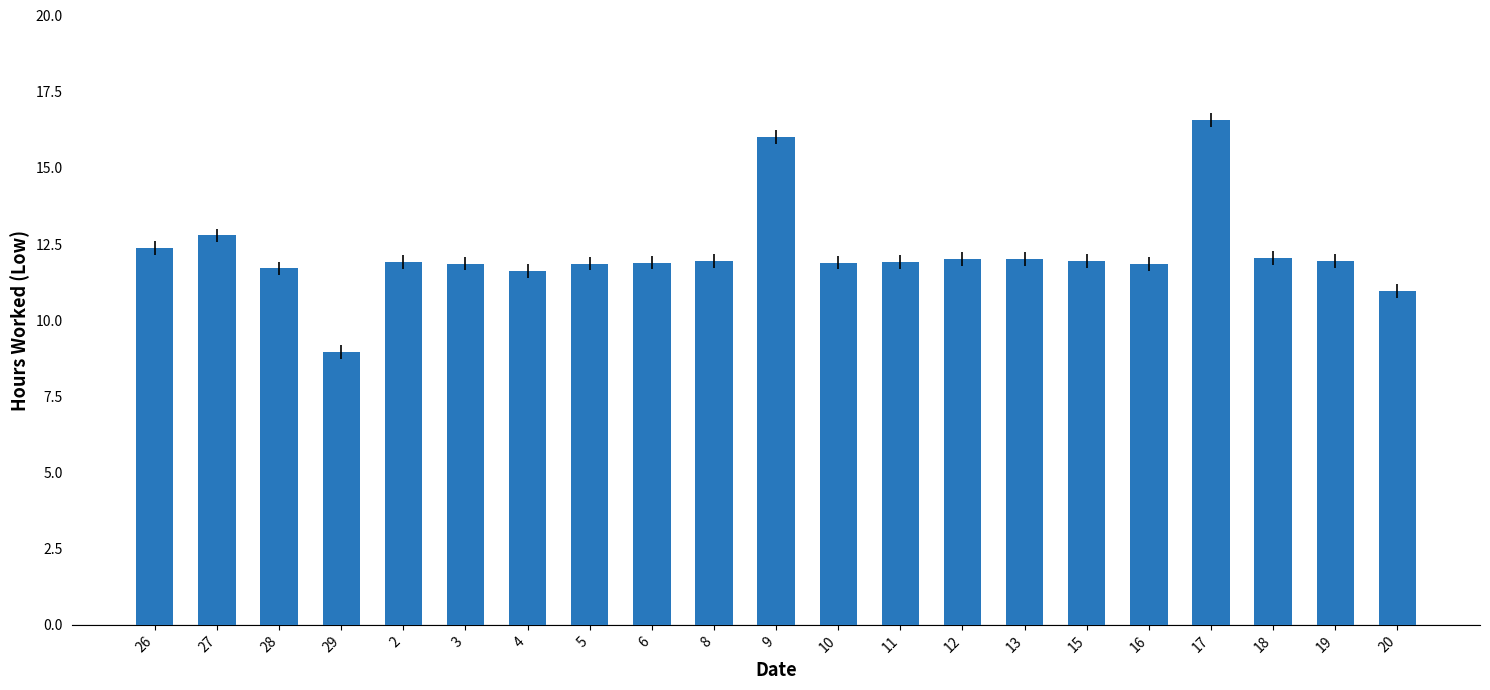

What is the label of the 19th bar from the right?

28